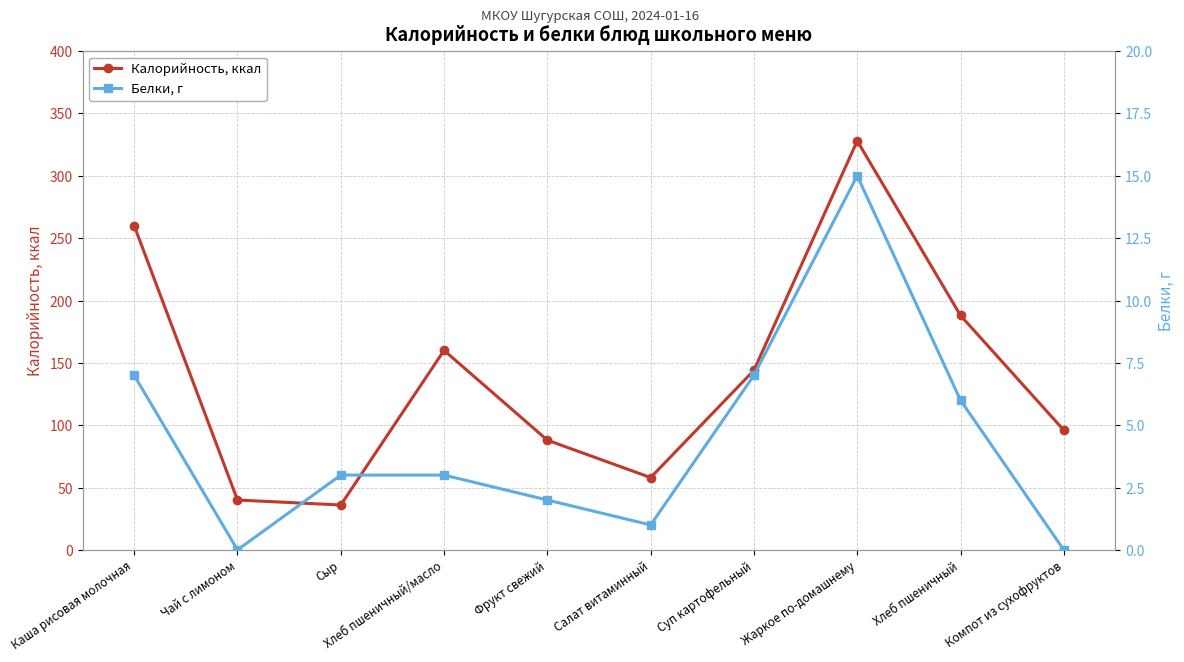

True or false: Калорийность, ккал and Белки, г cross at least once.

False